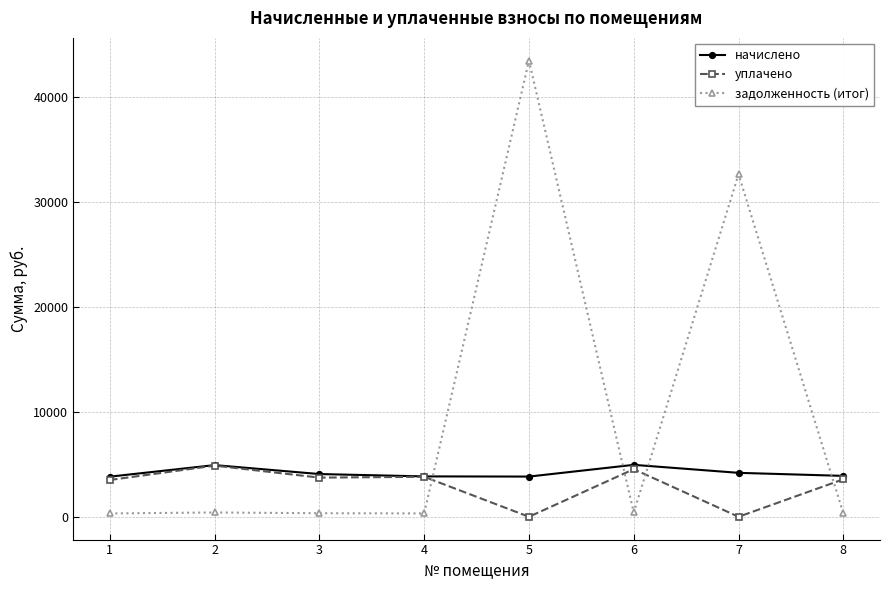

List the series in order of their overall mean, highest first.

задолженность (итог), начислено, уплачено